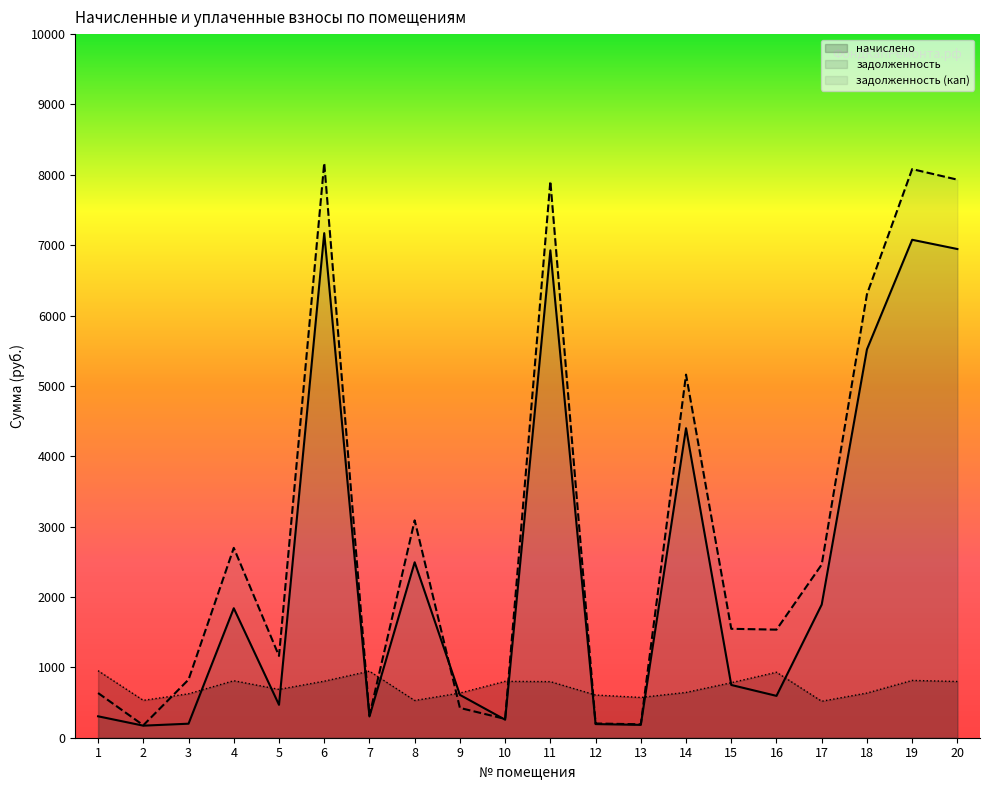

How many interior local peaks does the начислено series have?

5